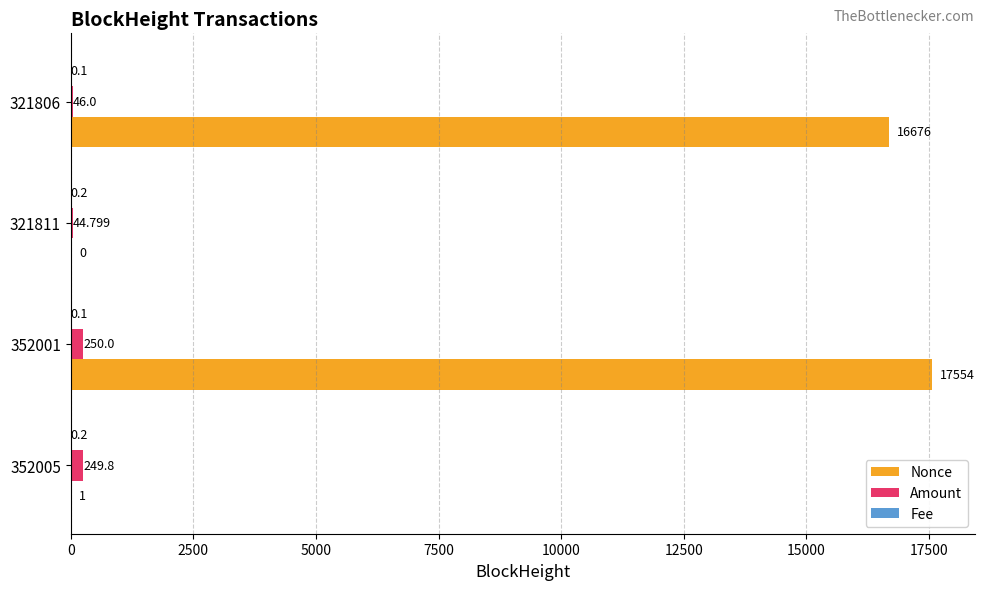

Which series changed the most between 321811 and 321806?

Nonce